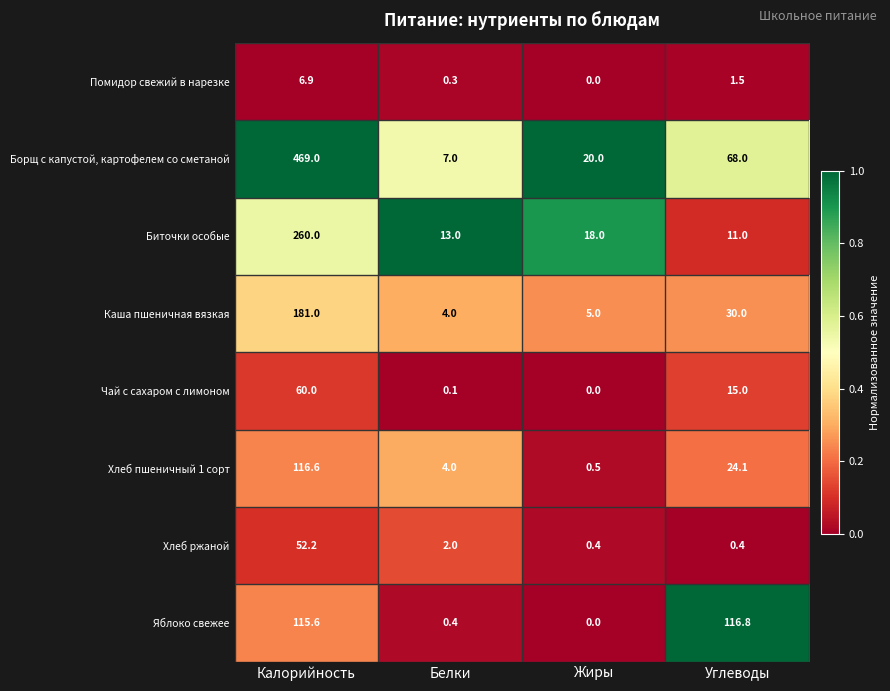

Between Белки and Жиры, which series saw the biggest shift?

Борщ с капустой, картофелем со сметаной